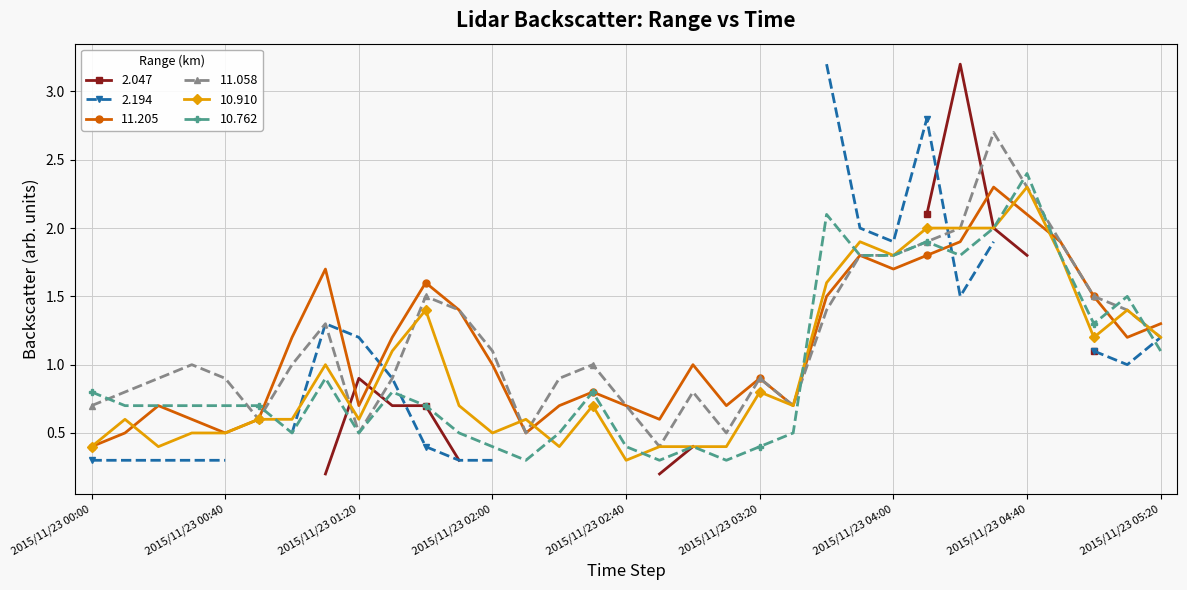

True or false: 10.762 and 11.205 cross at least once.

True